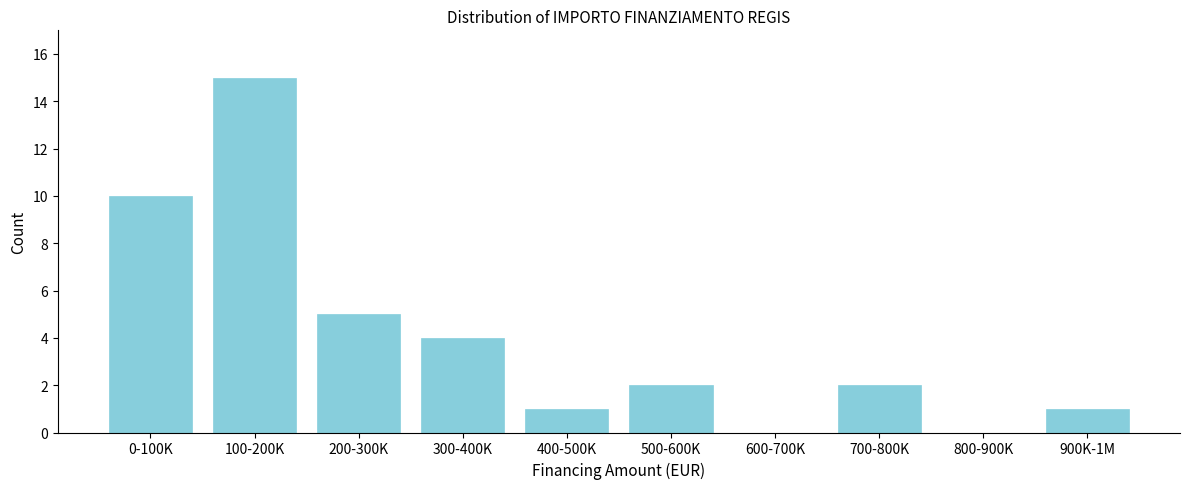

Reading left to right, transcribe all the data shown in this chart.

0-100K=10	100-200K=15	200-300K=5	300-400K=4	400-500K=1	500-600K=2	600-700K=0	700-800K=2	800-900K=0	900K-1M=1